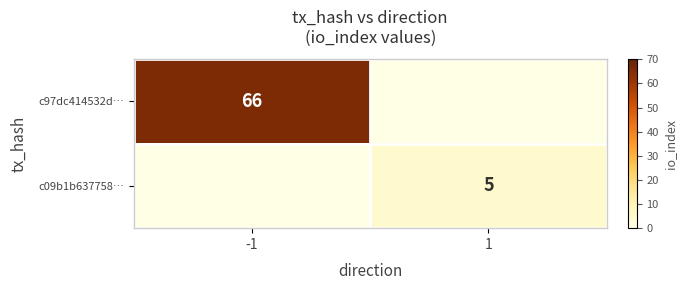

The value of c97dc414532d… at -1 is 24. True or false?

False